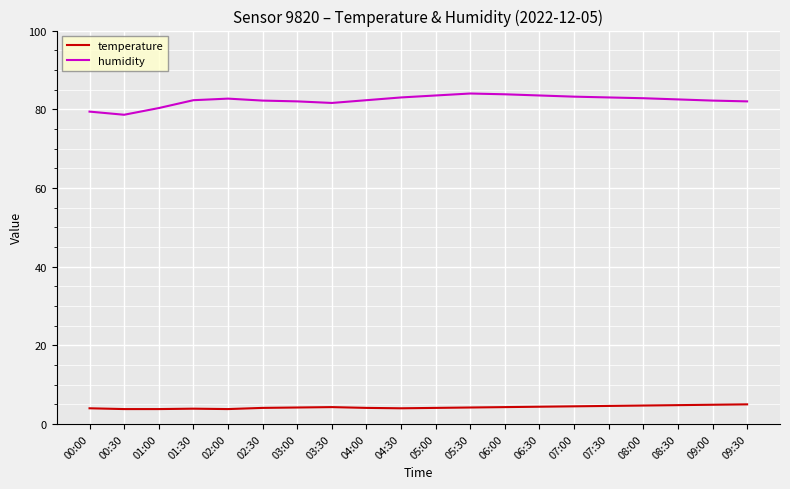

True or false: temperature has more than 1 interior local peaks.

True